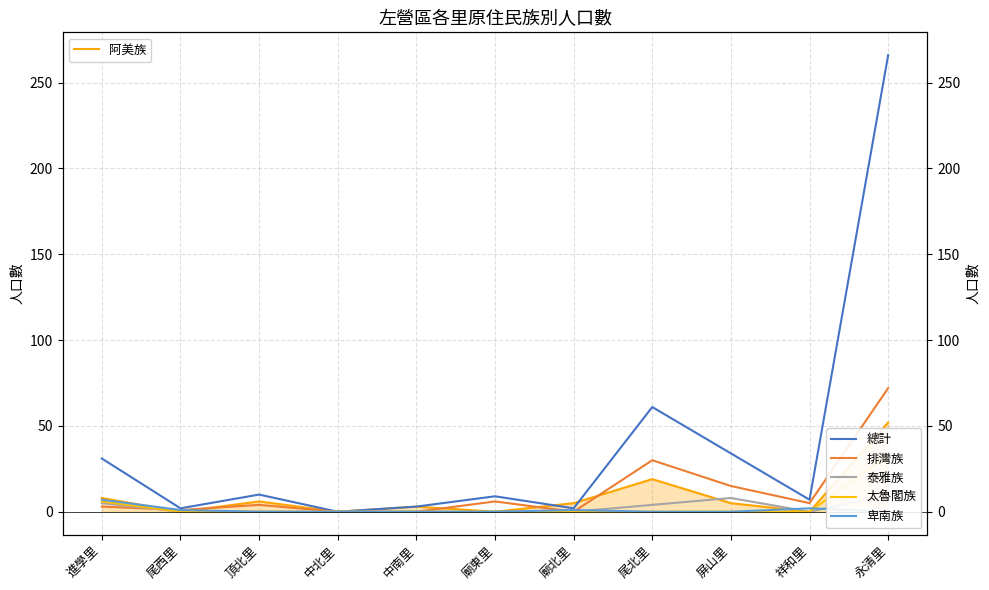

Which category has the highest value in the 泰雅族 series?

永清里